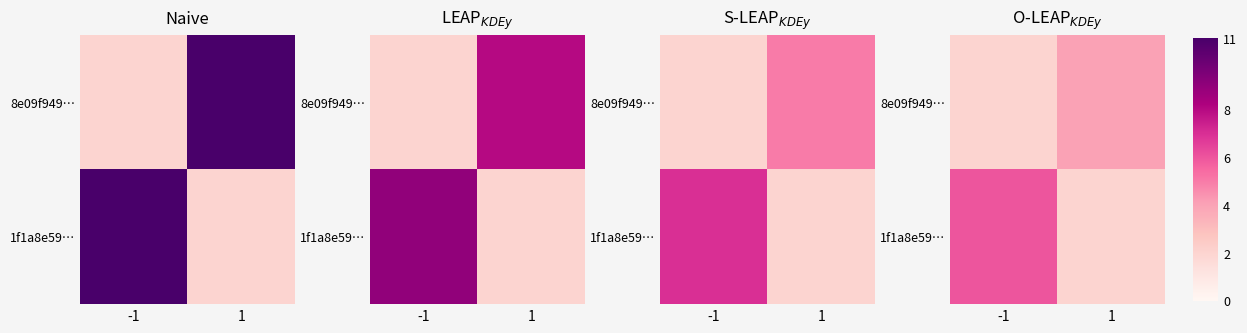

Which has a higher value, 1 or -1?

1